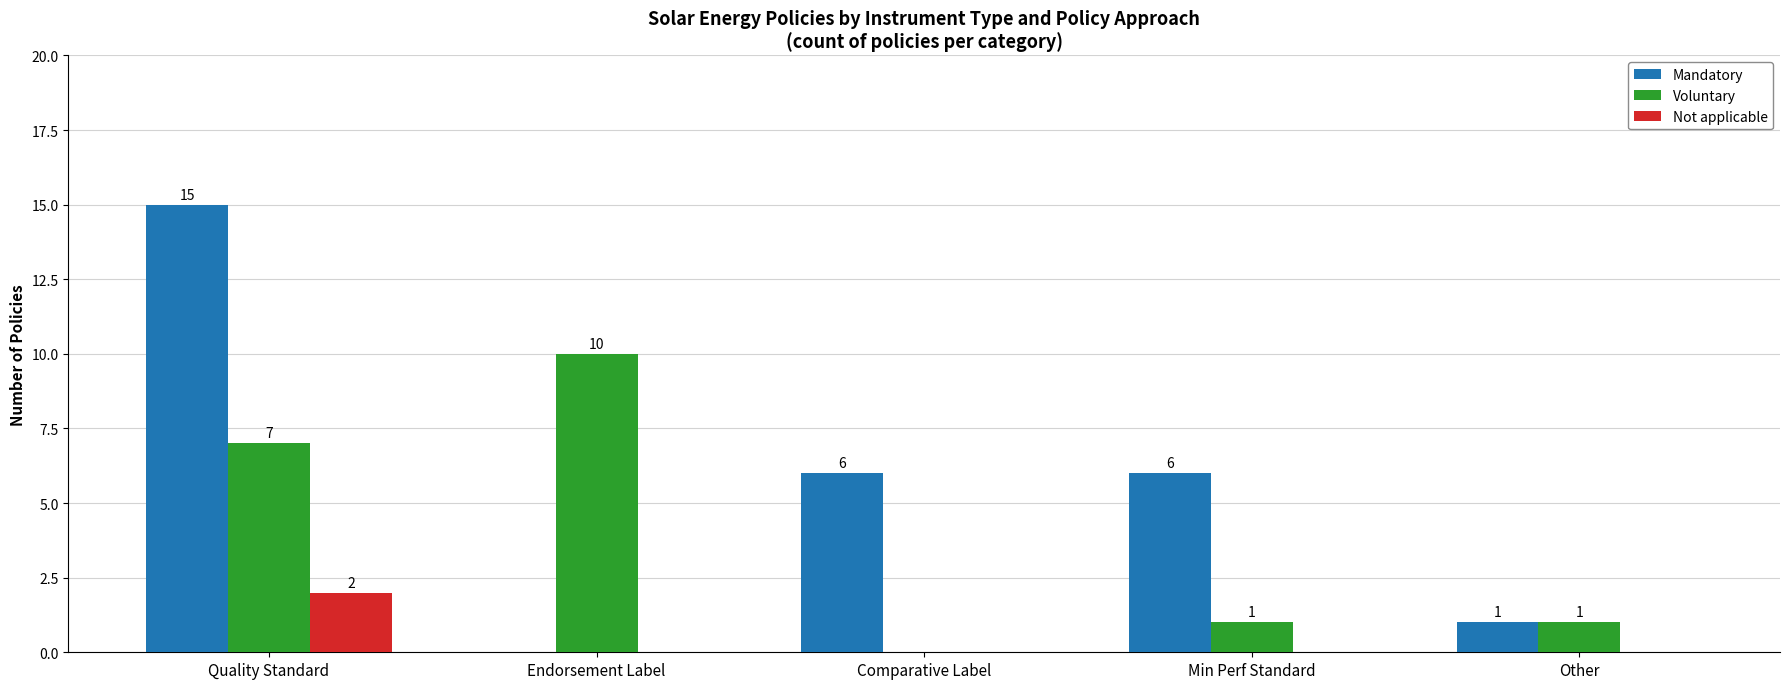

What is the approximate value of Voluntary at Endorsement Label?

10